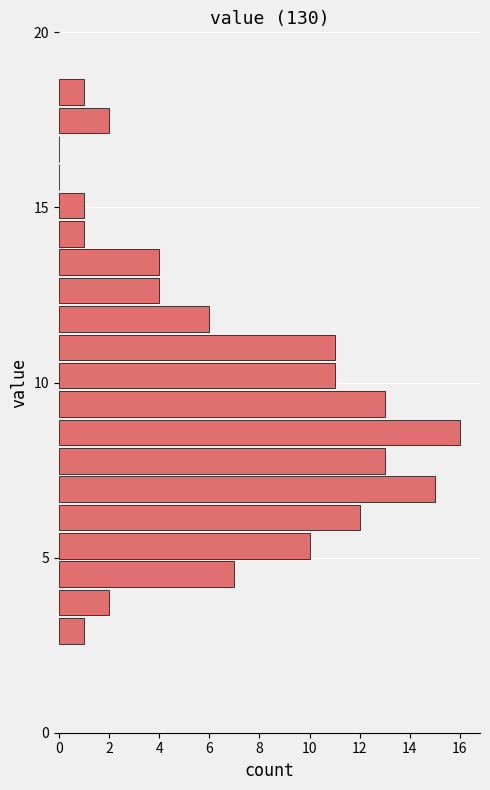

Read against the y-axis, roughly where is the centre of the longest bar?

8.5